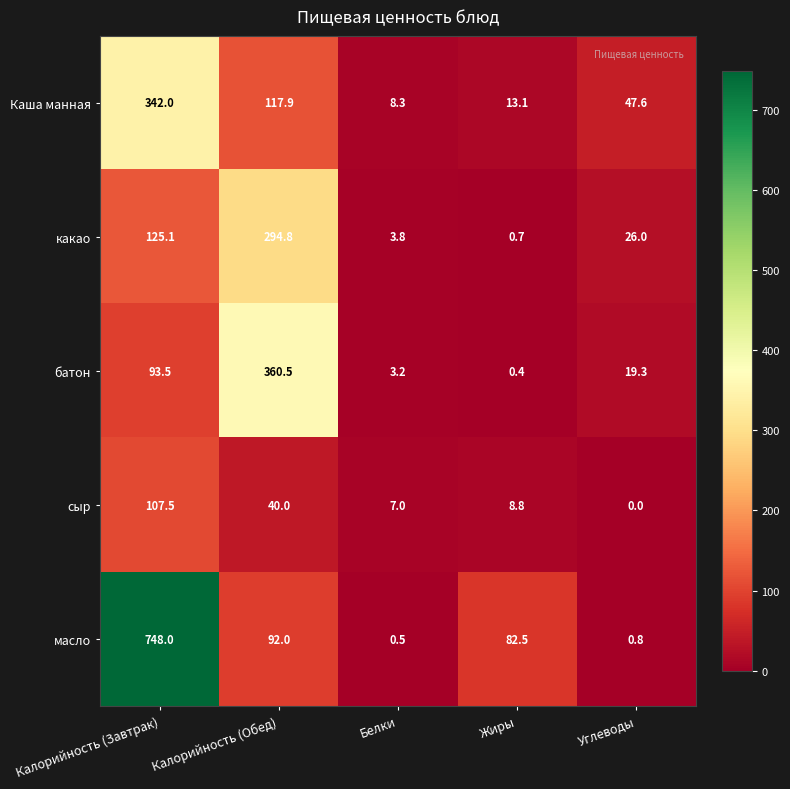

Which series has the largest total across all categories?

масло